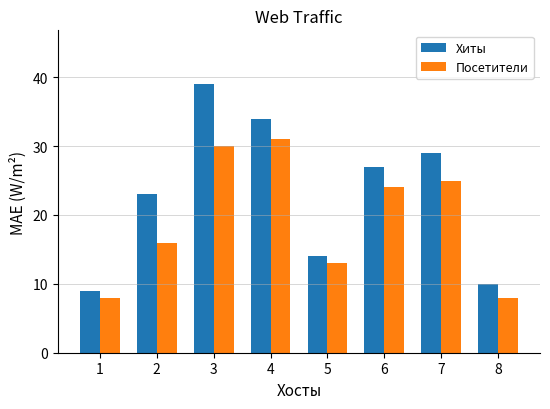

Is the value of Посетители at 5 greater than the value of Хиты at 3?

No